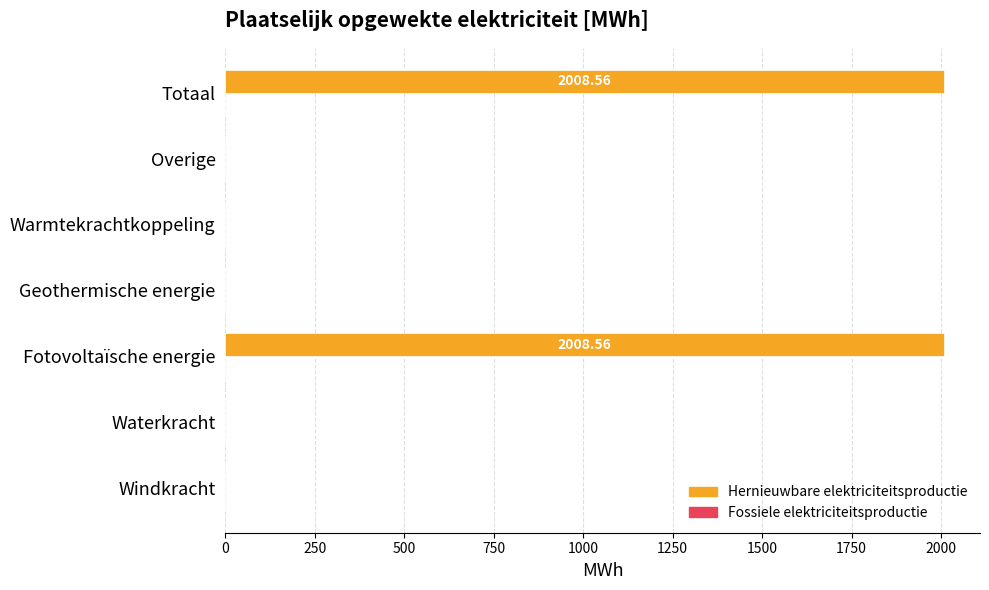

What is the sum of all values?

4017.1